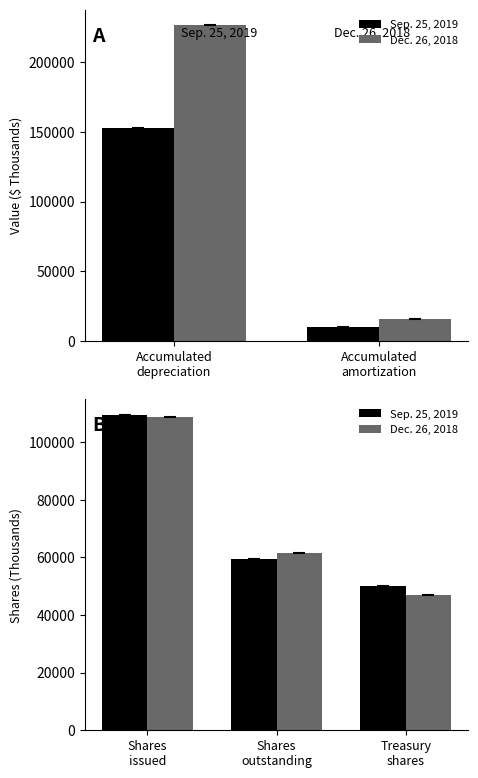

How many Dec. 26, 2018 values are between 47052 and 108585?

3